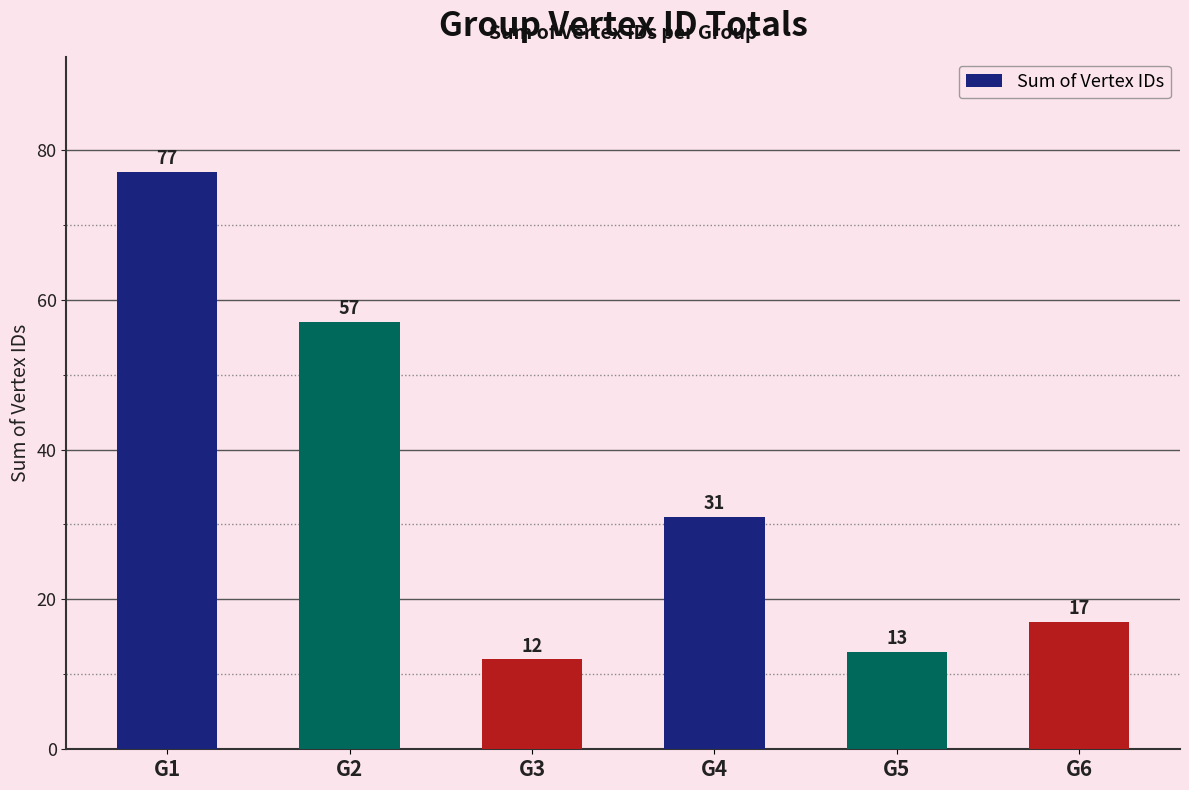

What is the greatest value displayed?

77